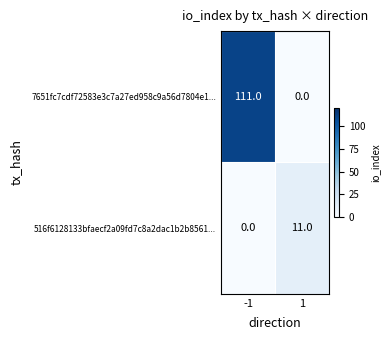

Reading left to right, list all the values displayed in this chart.

7651fc7cdf72583e3c7a27ed958c9a56d7804e1...: 111	0
516f6128133bfaecf2a09fd7c8a2dac1b2b8561...: 0	11